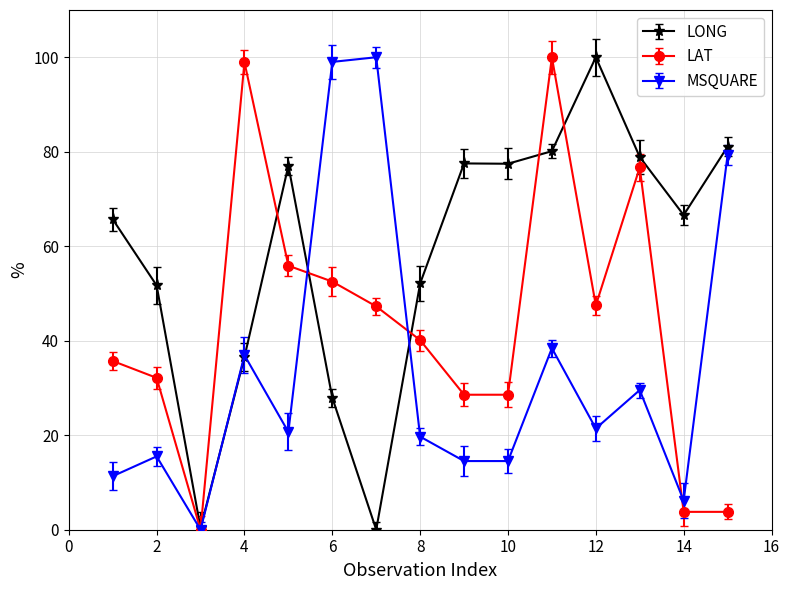

In MSQUARE, how many points are higher than both neighbors (excluding endpoints)?

5